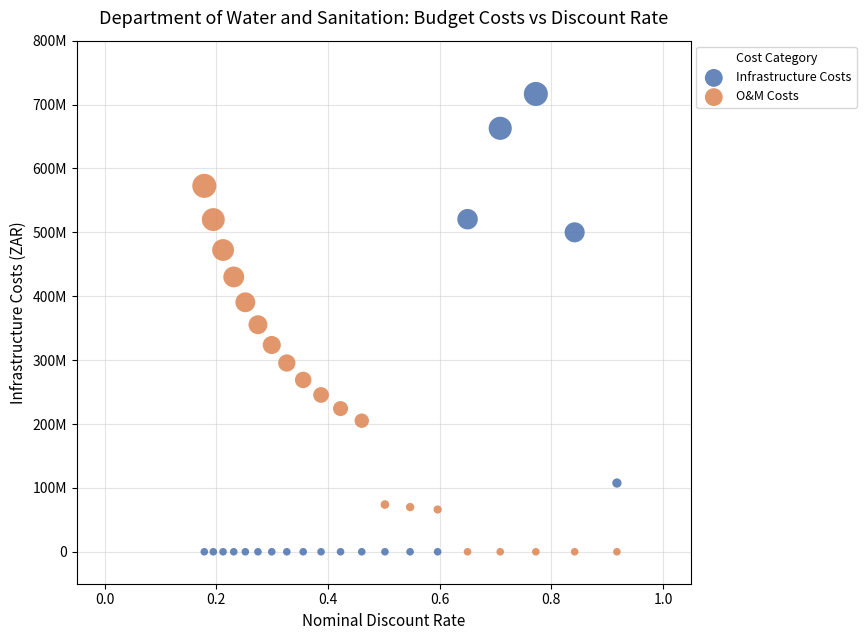

What are all the series names shown in the legend?

Infrastructure Costs, O&M Costs